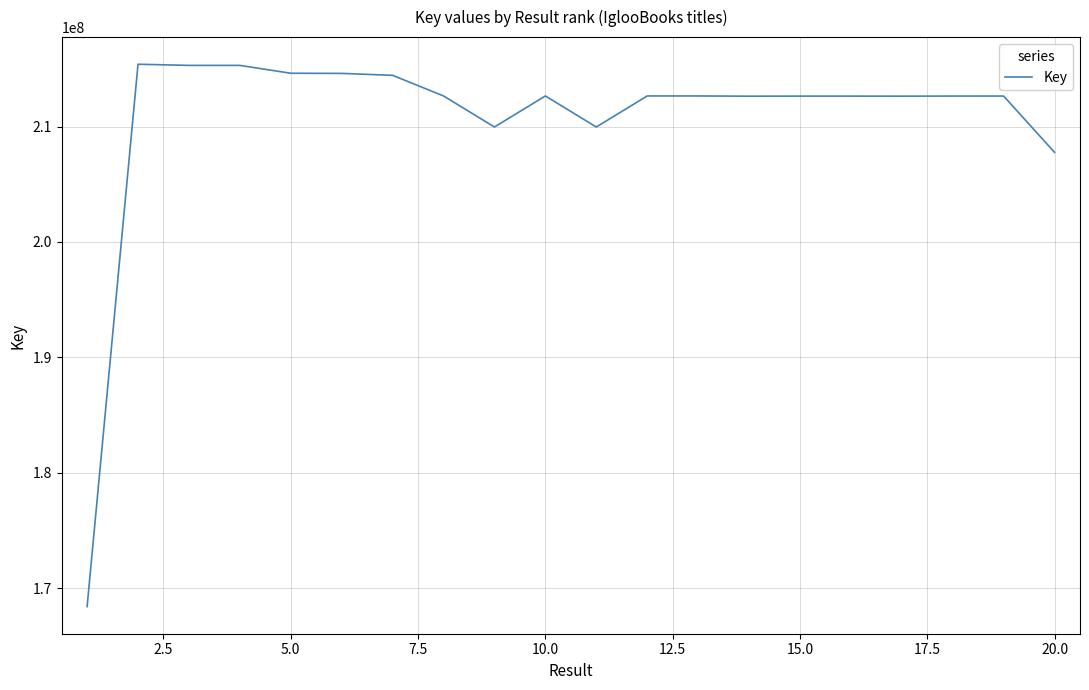

What is the maximum value shown in the chart?

215402166